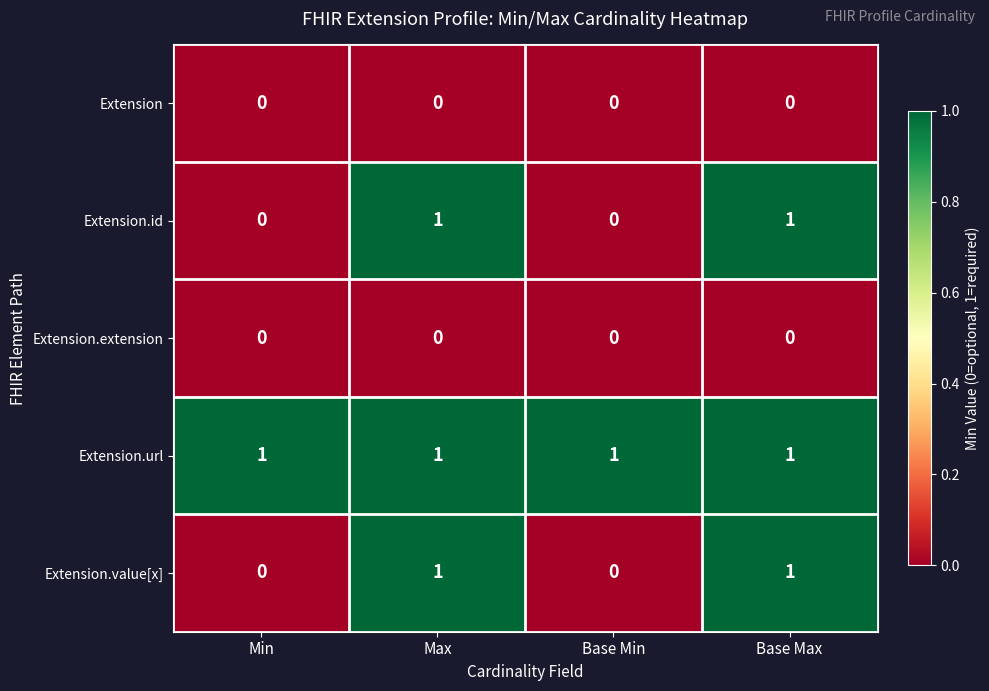

How many categories are shown in the chart?

4